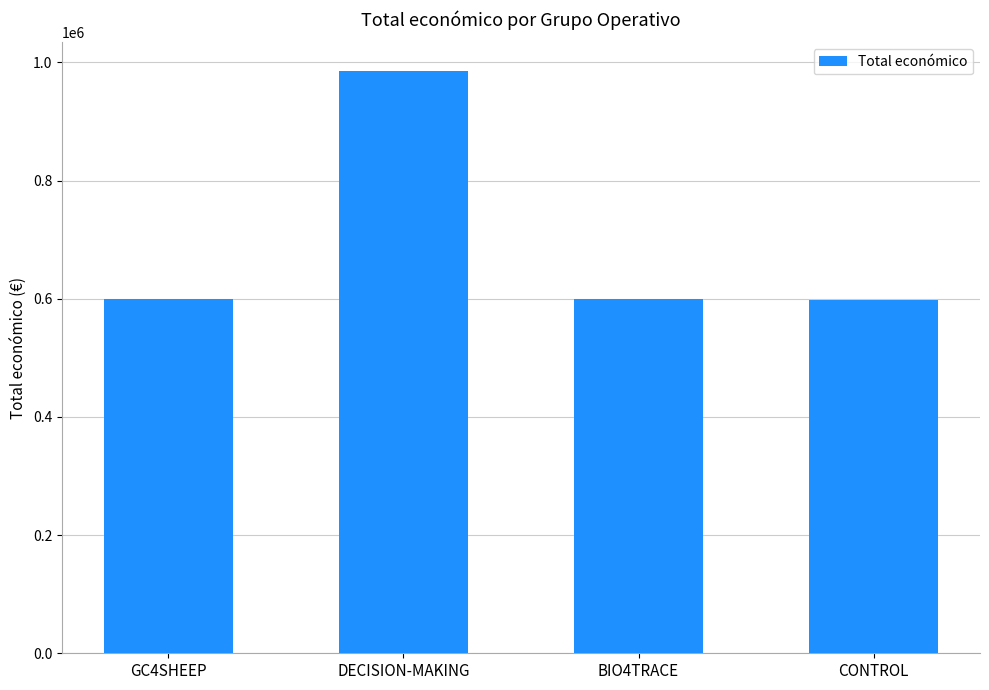

Read the value at BIO4TRACE.

599262